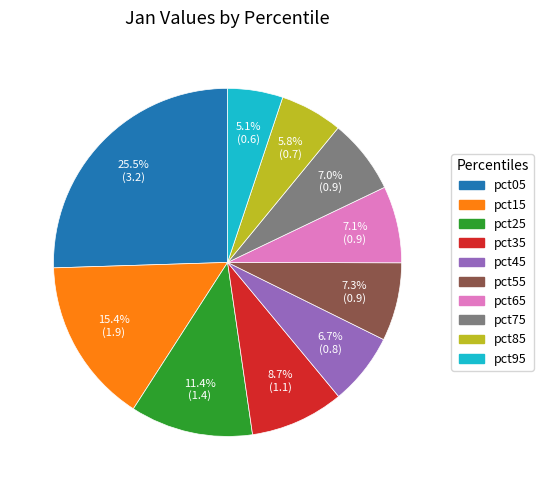

Is it true that pct85 is 1% of the pie?

False